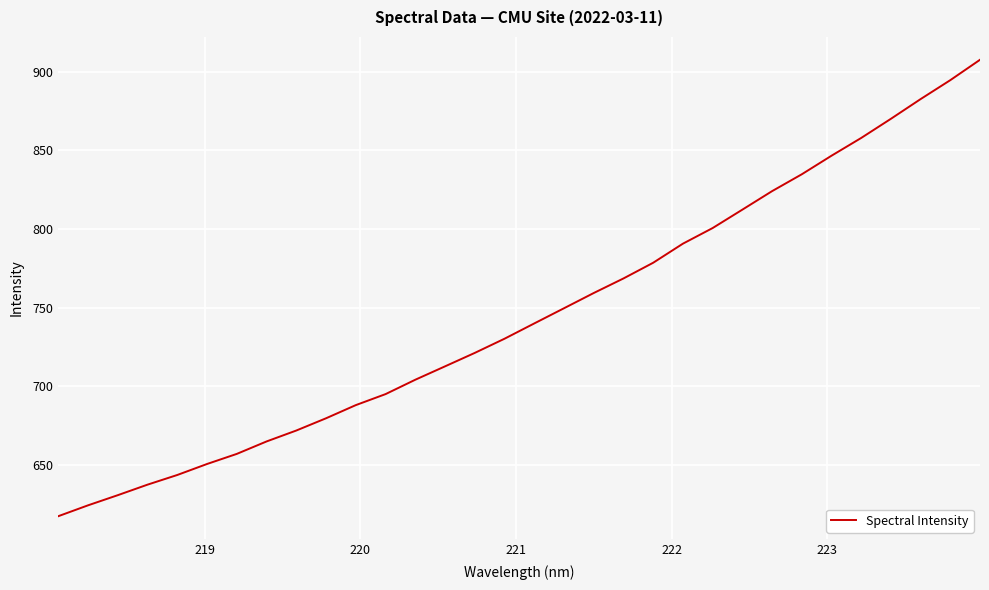

What is the maximum value shown in the chart?

907.5